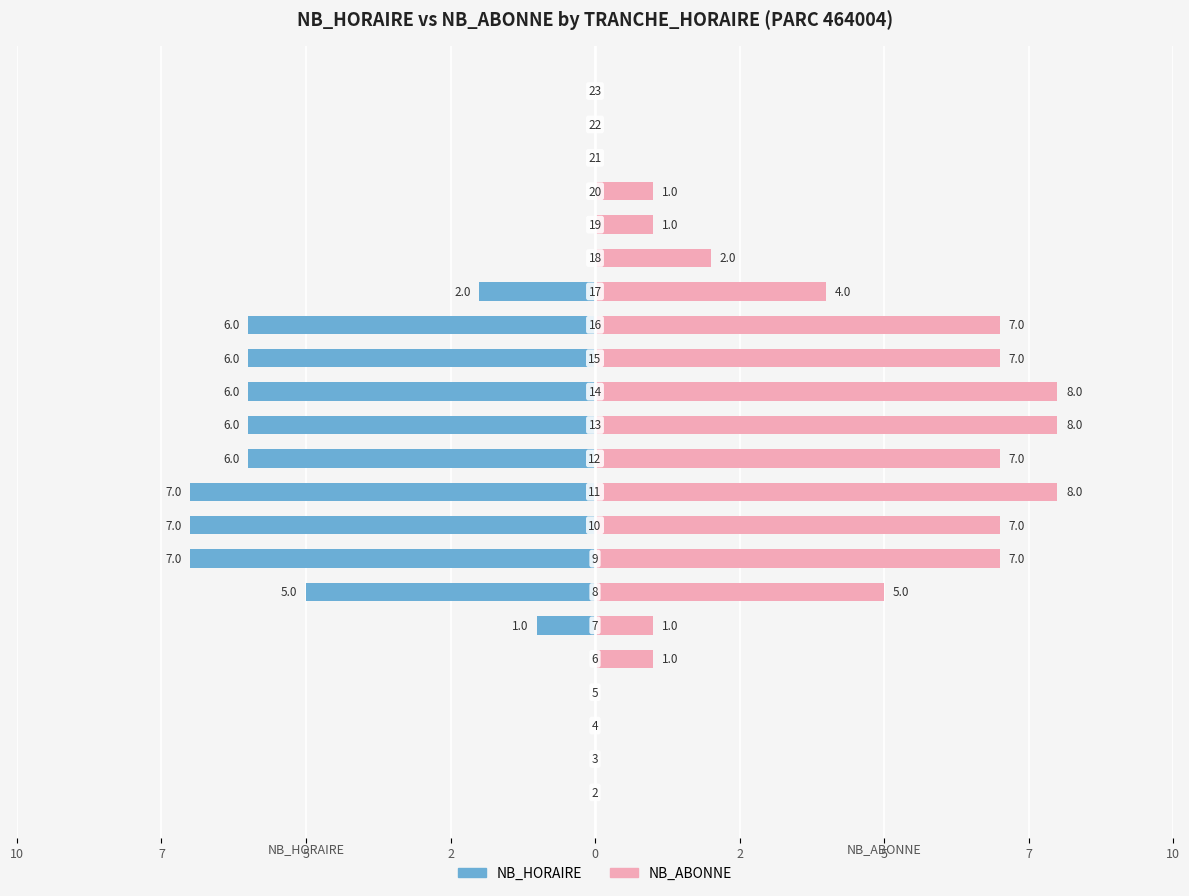

How many values in NB_ABONNE are above zero?

15